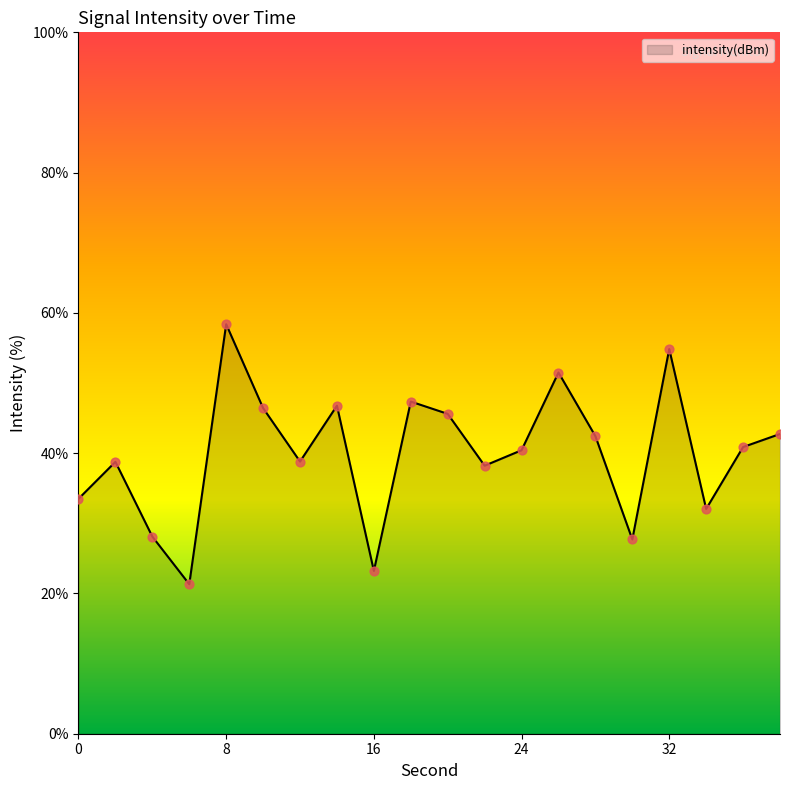

What is the smallest value displayed?

21.3